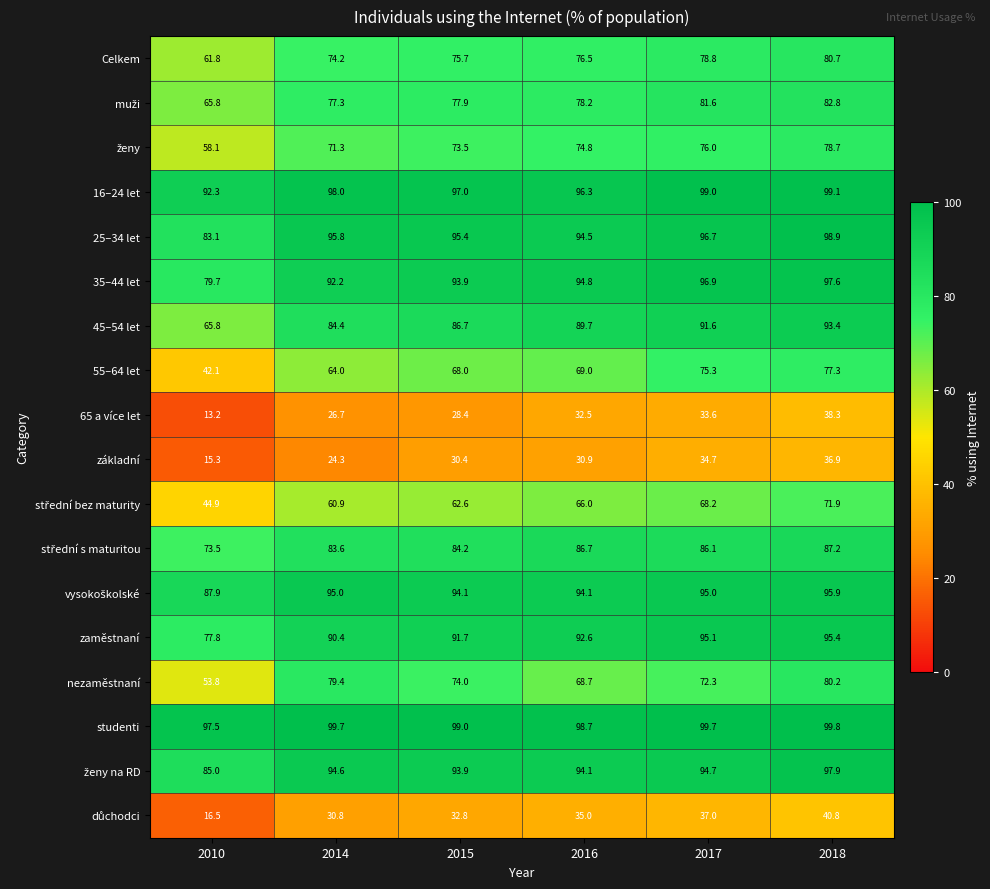

Which series changed the most between 2016 and 2017?

55–64 let